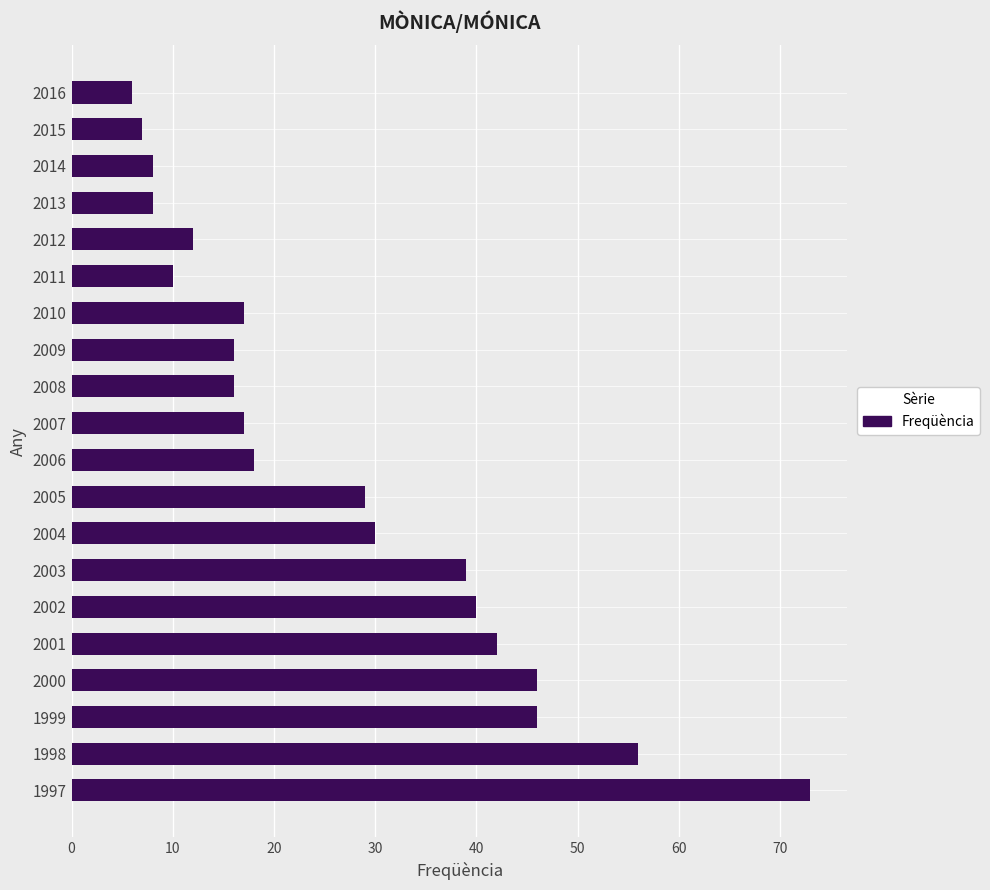

The chart shows a value of 27 at 2006. True or false?

False